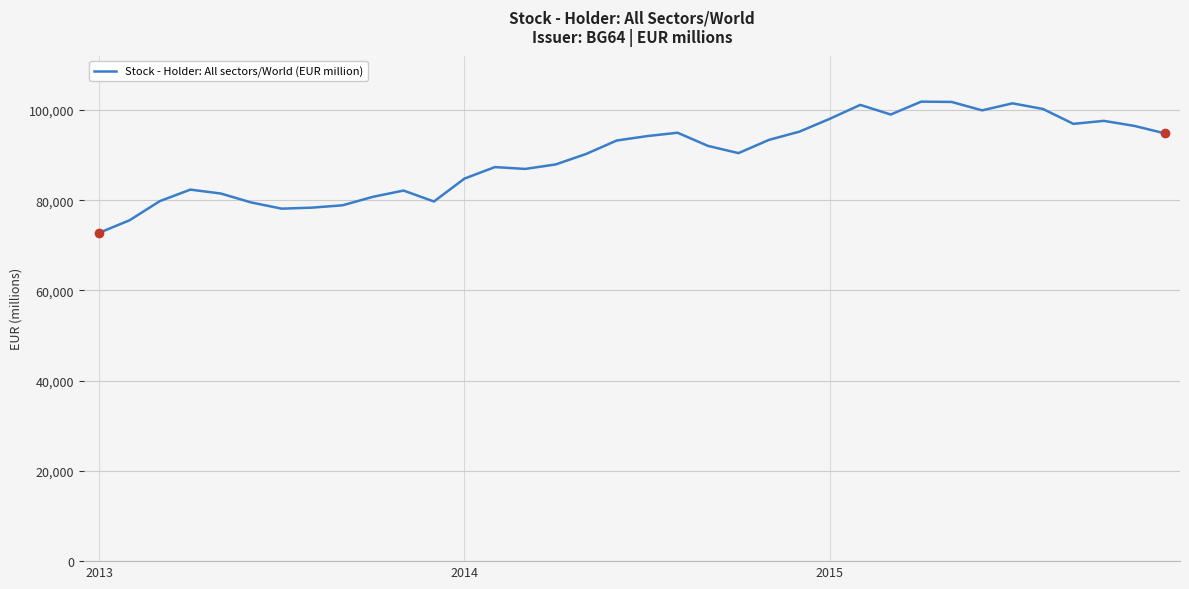

Does the chart have visible grid lines?

Yes